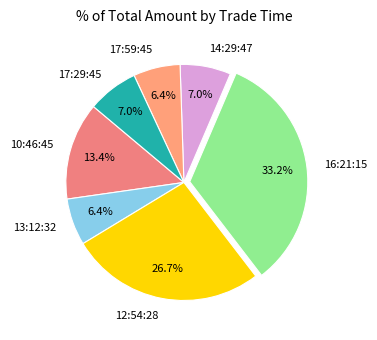

Which slice is the largest?

16:21:15